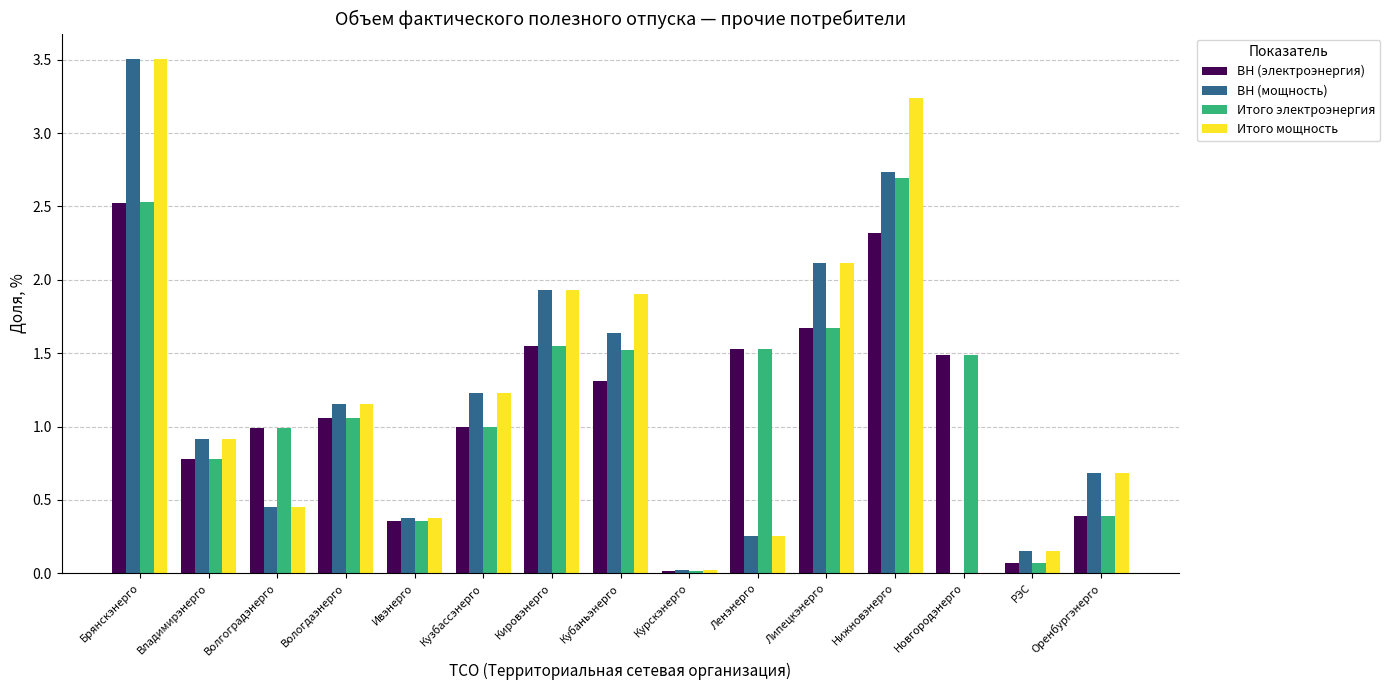

Is the value of Итого мощность at Кировэнерго greater than the value of Итого электроэнергия at Волгоградэнерго?

Yes